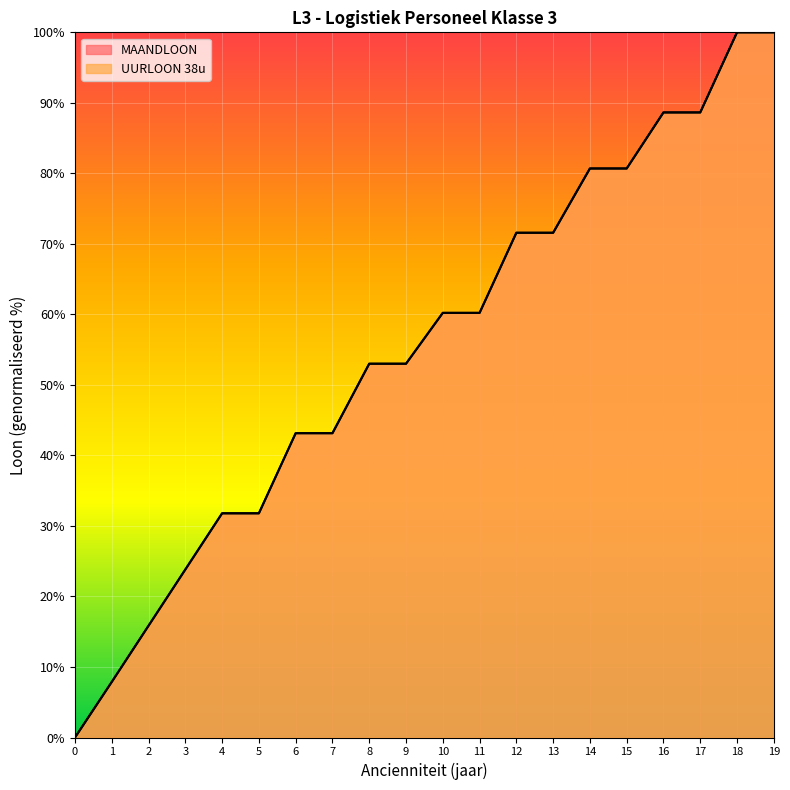

What is the sum of the MAANDLOON values at 2 and 13?

87.4